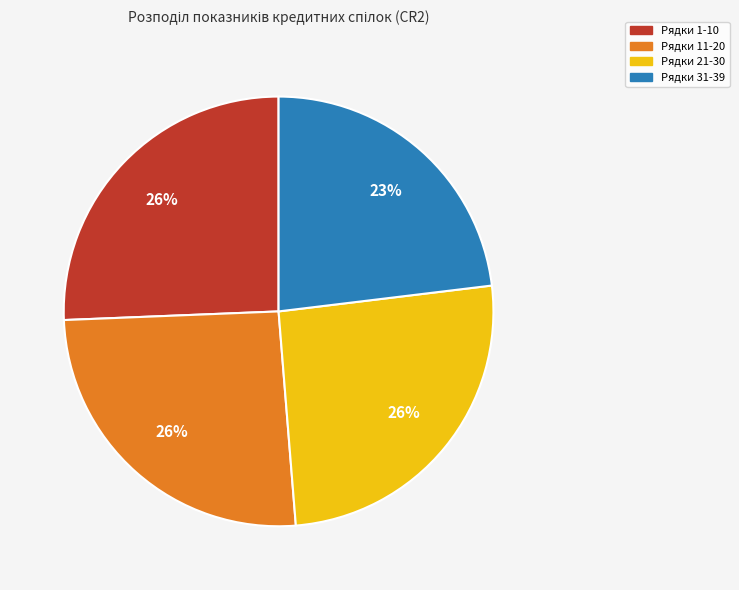

To the nearest percent, what is the average slice percentage?

25%